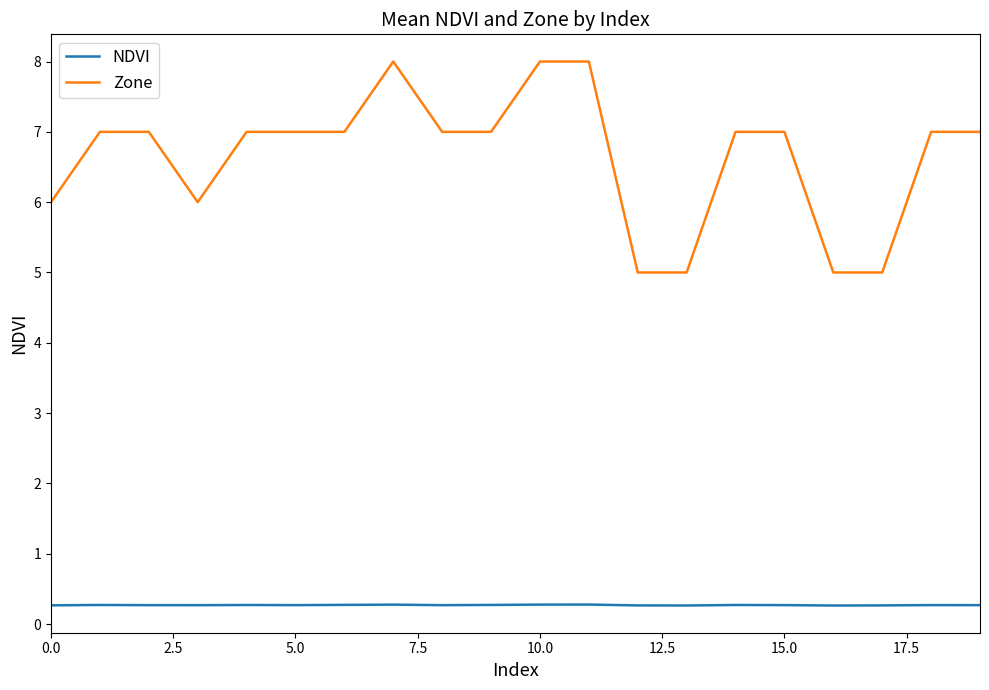

Which series has the largest total across all categories?

Zone